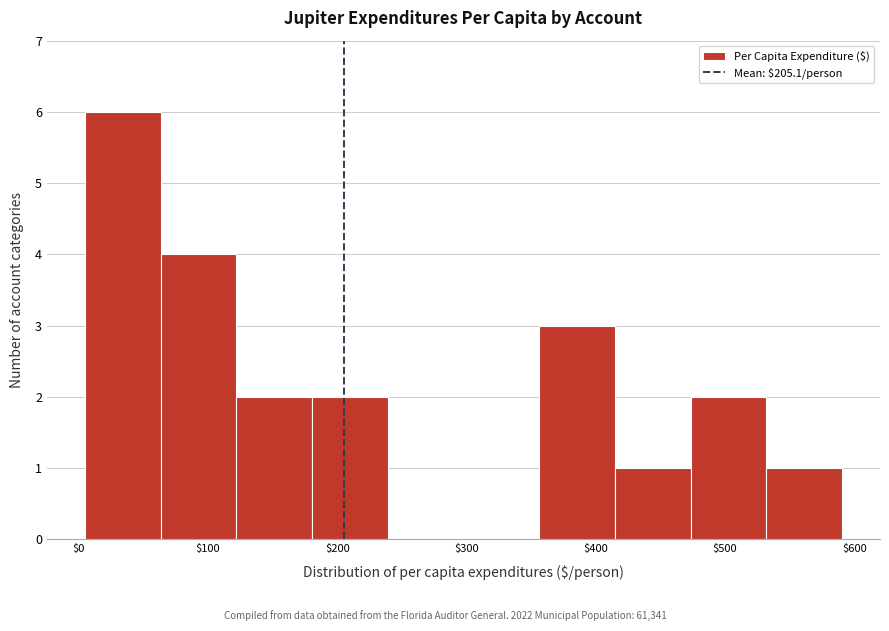

Reading left to right, transcribe this chart: for each bar, give the range it covers on the x-axis and its height. Neither the bar edges nor the heights are printed on the chart, so give them approximately, as read against the axes.

0 to 60: 6
60 to 120: 4
120 to 180: 2
180 to 240: 2
240 to 300: 0
300 to 360: 0
360 to 410: 3
410 to 470: 1
470 to 530: 2
530 to 590: 1